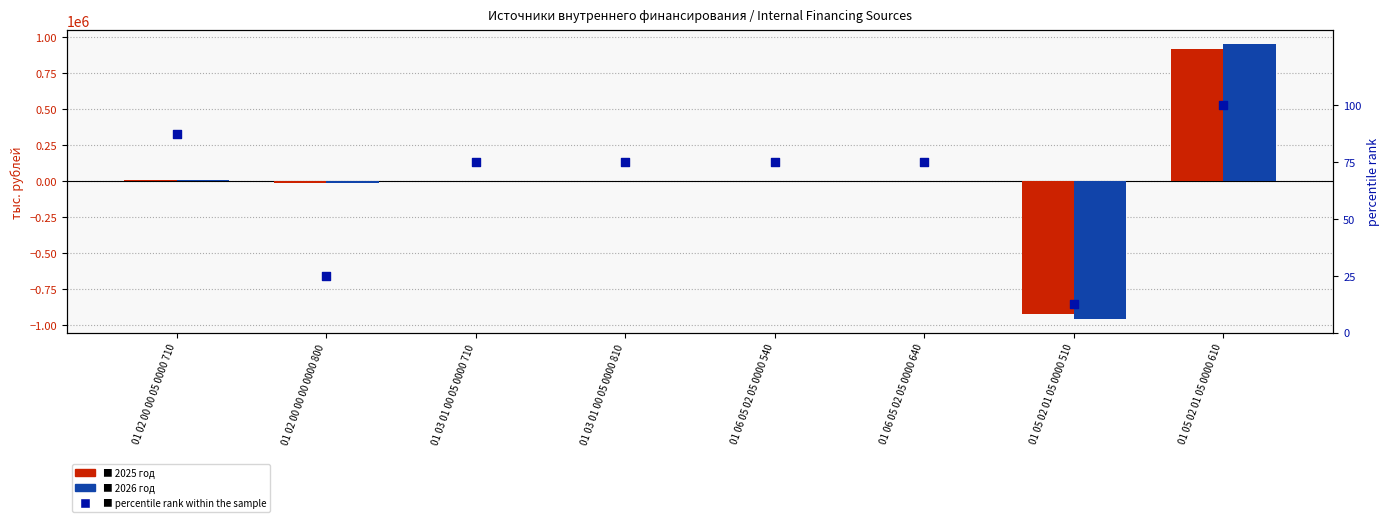

At which category is the sum across all series the highest?

01 05 02 01 05 0000 610